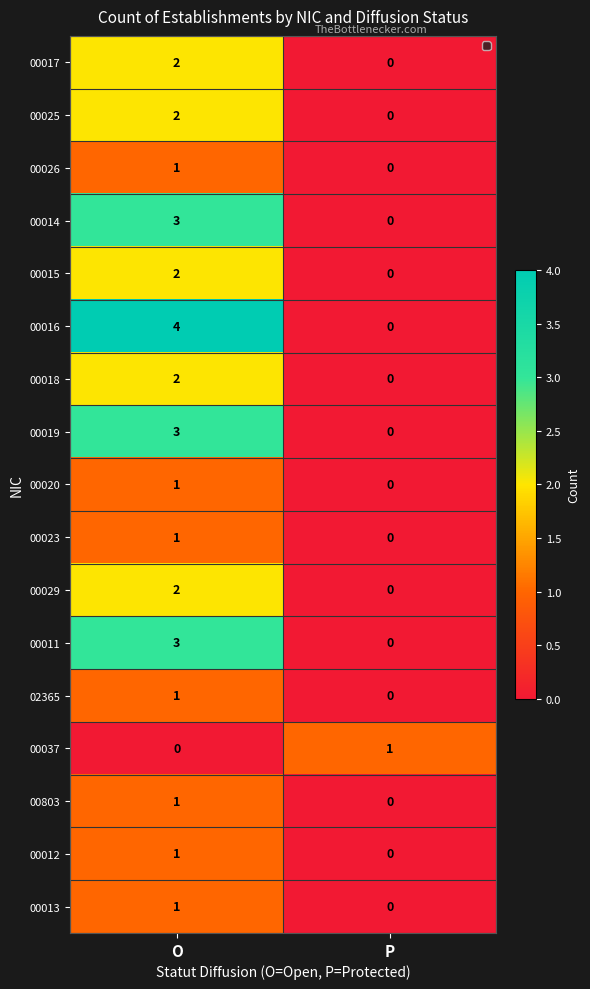

What is the total value across all series at O?

30